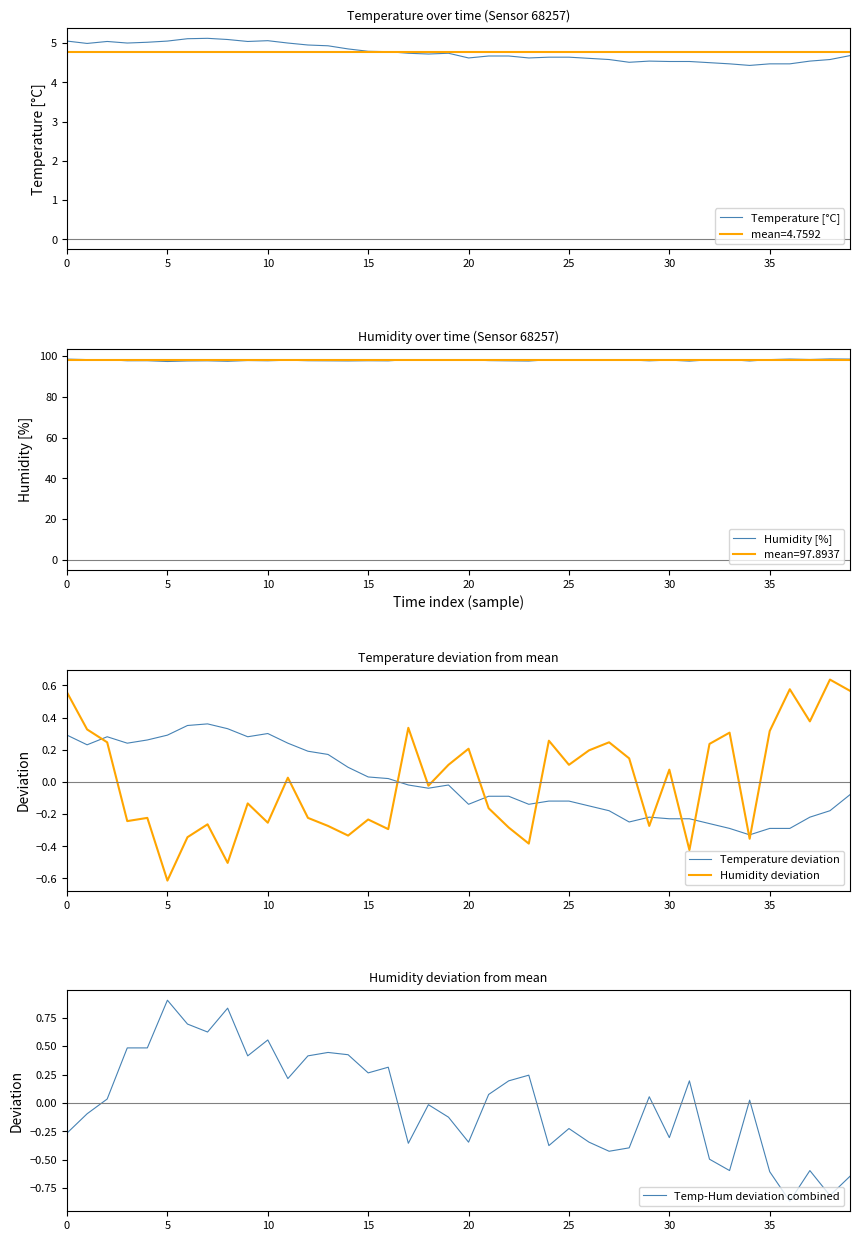

How many lines are shown in the chart?

5